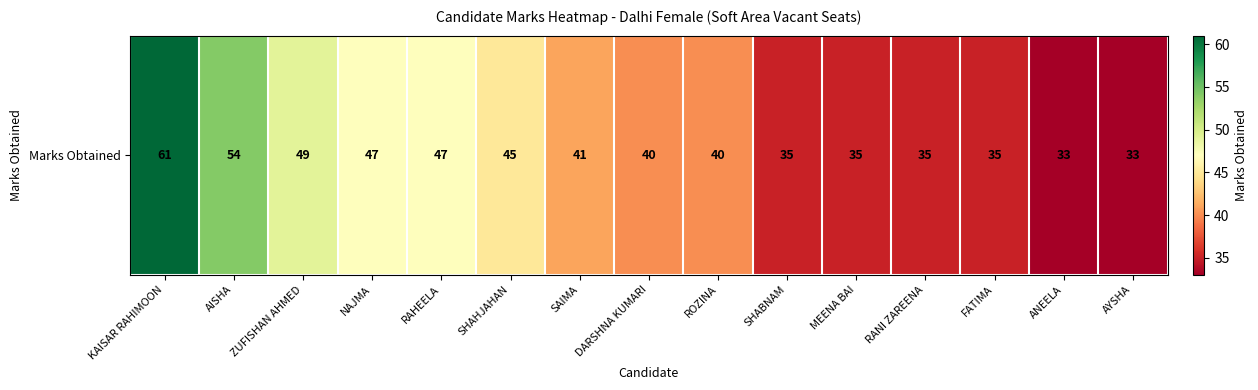

What is the sum of the values at SHAHJAHAN and DARSHNA KUMARI?

85